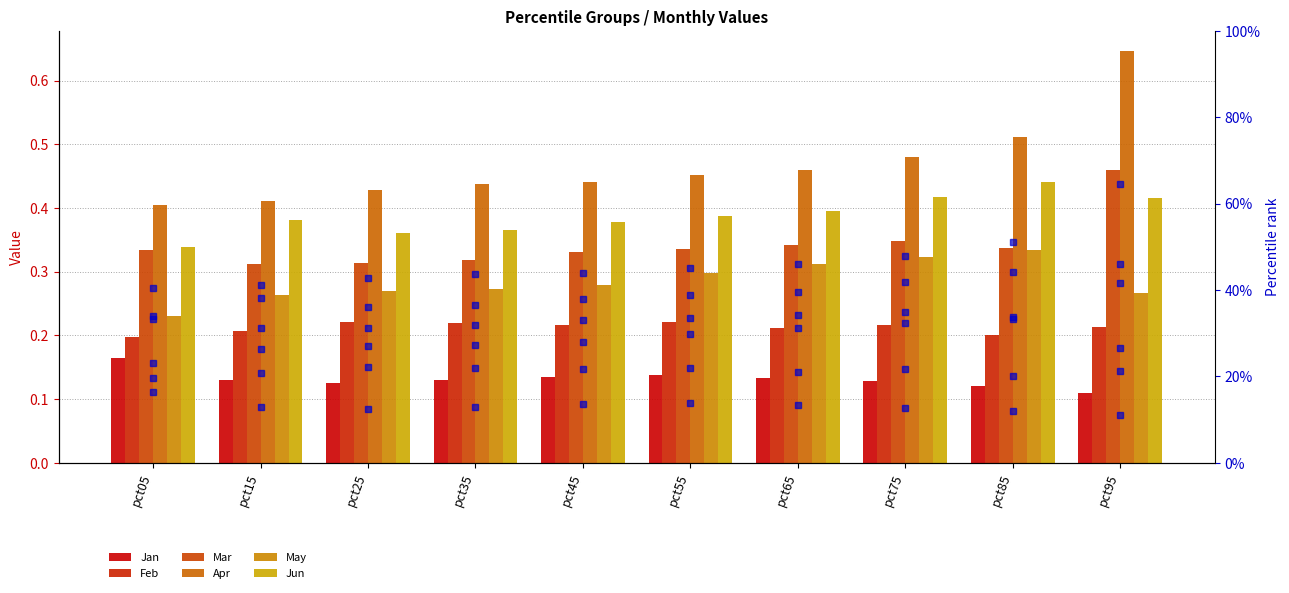

What is the spread (max minus min) of values at pct45?

0.3